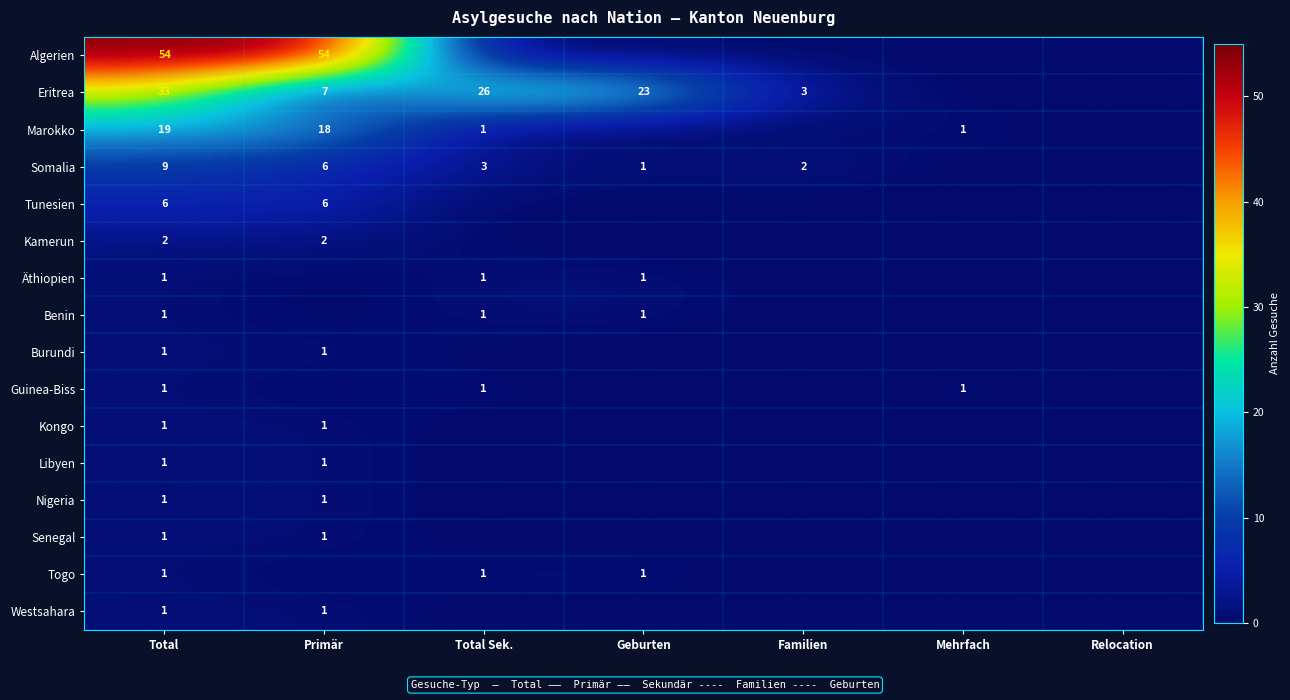

The Äthiopien series shows 0 at Total Sek.. True or false?

False